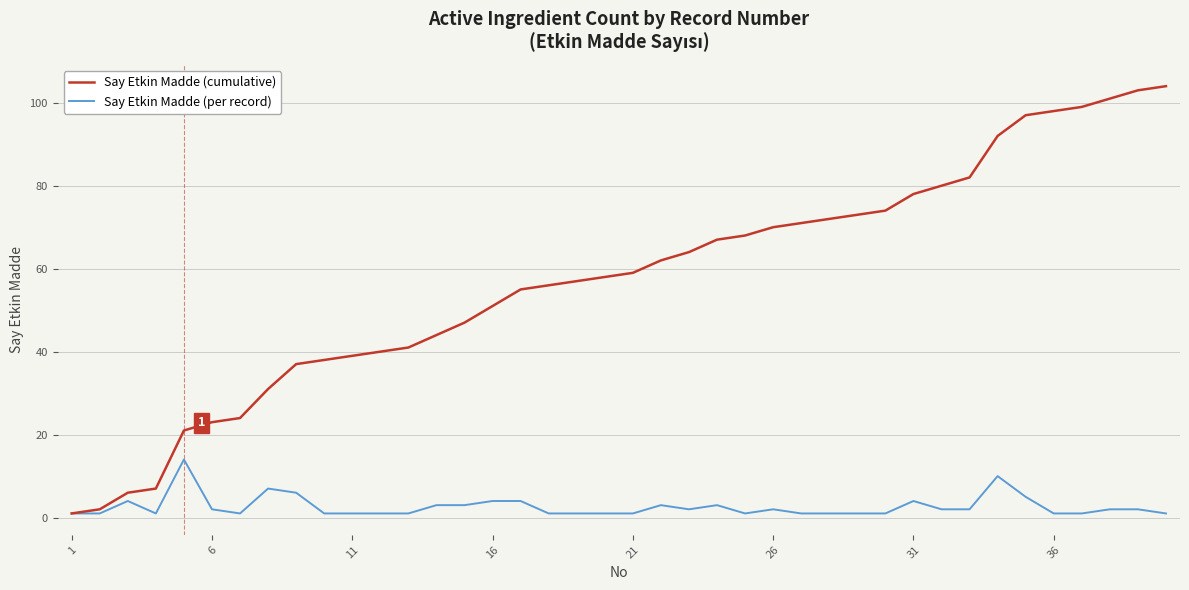

How many categories are shown in the chart?

40